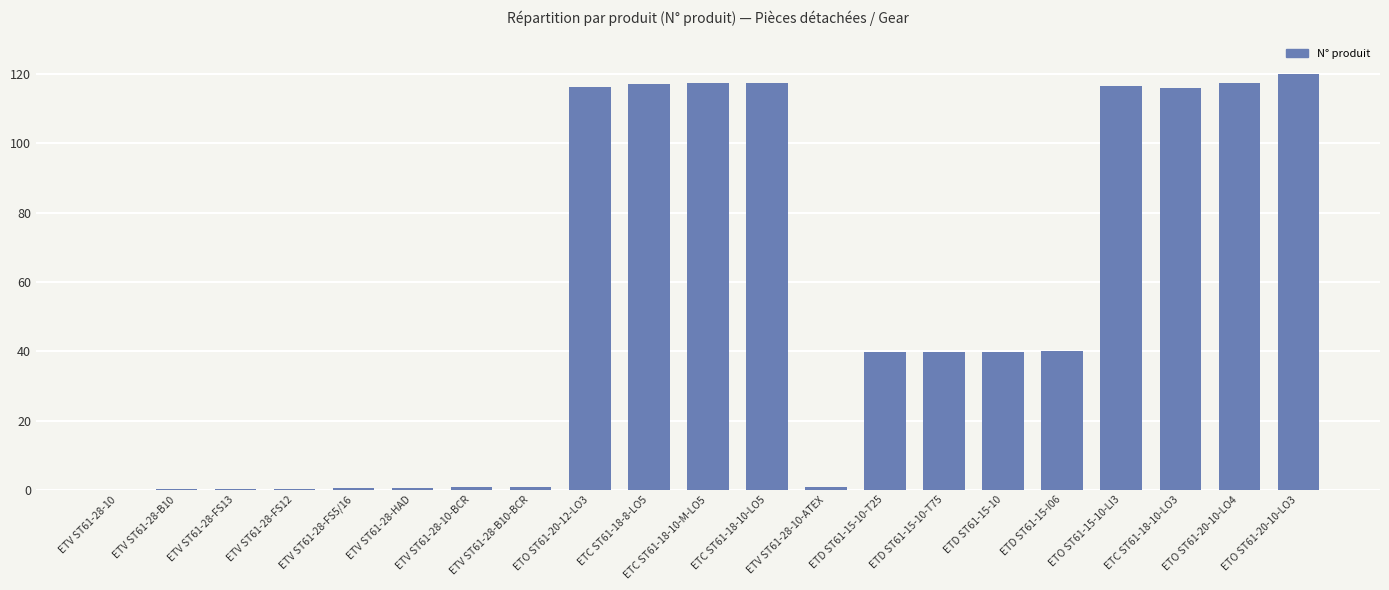

Count the number of values greater than 39.

12